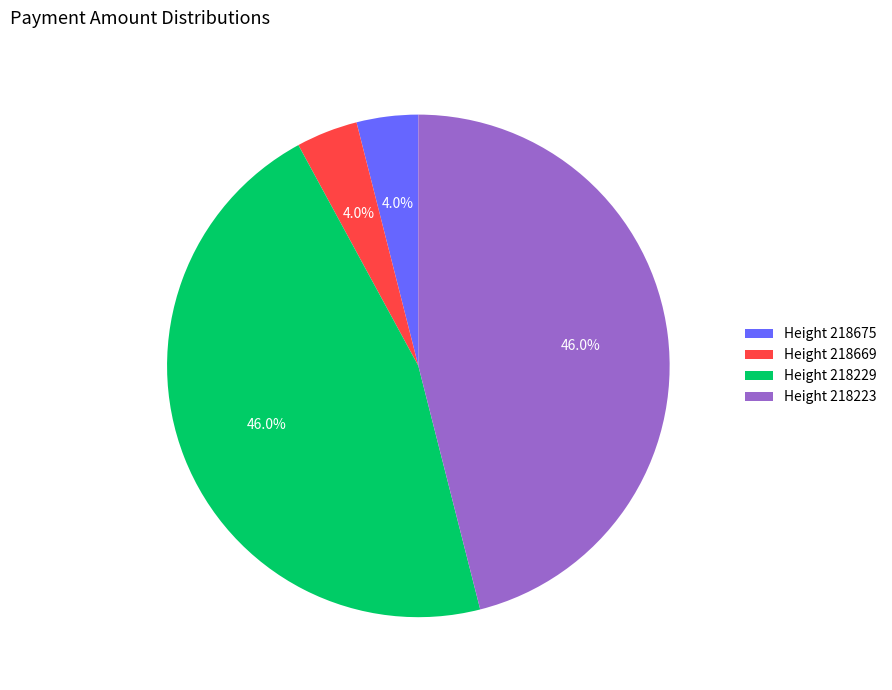

What percentage do Height 218223 and Height 218675 together represent?

50.0%